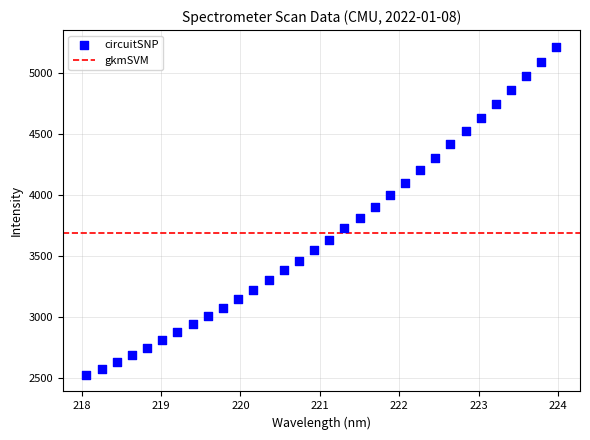

What is the range of Y values (max minus min)?

2689.6